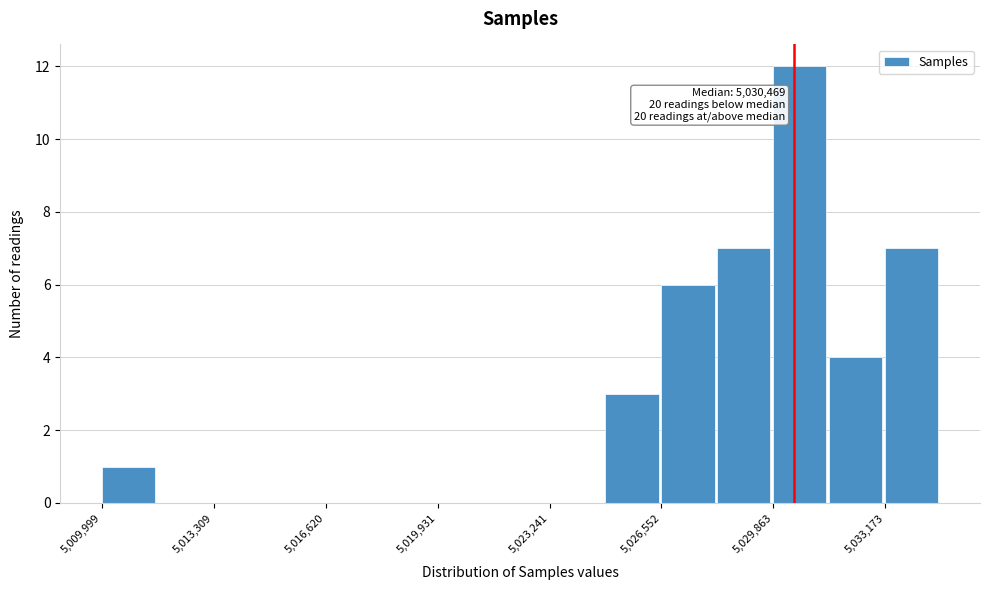

Read against the x-axis, roughly where is the centre of the tallest bar?

5030500